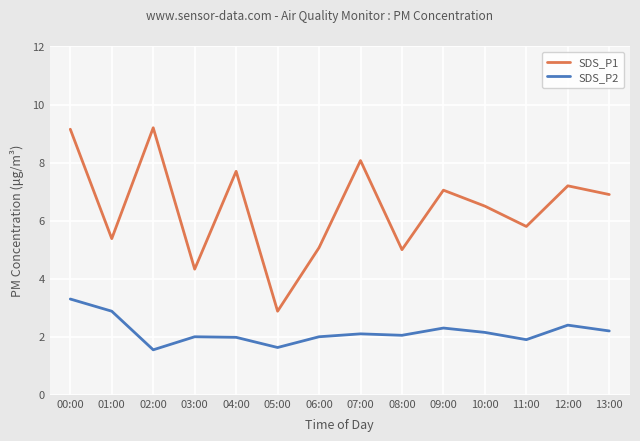

What position from the right is 06:00?

8